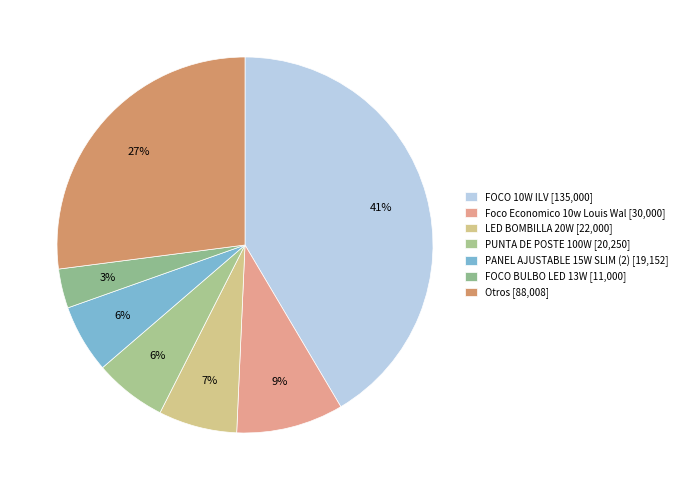

How many slices are in this pie chart?

7